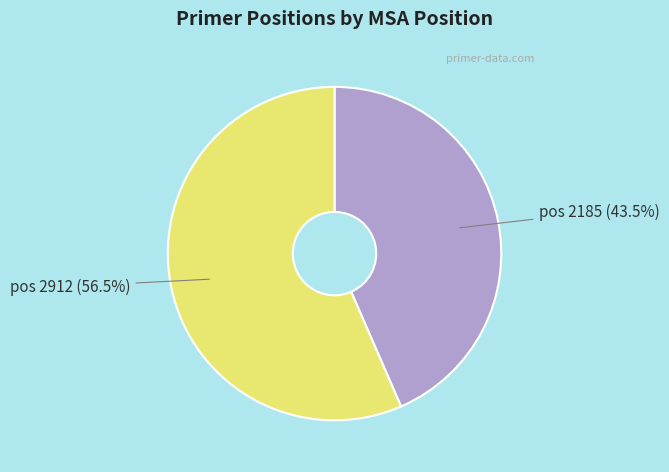

Is there a majority slice in this chart?

Yes